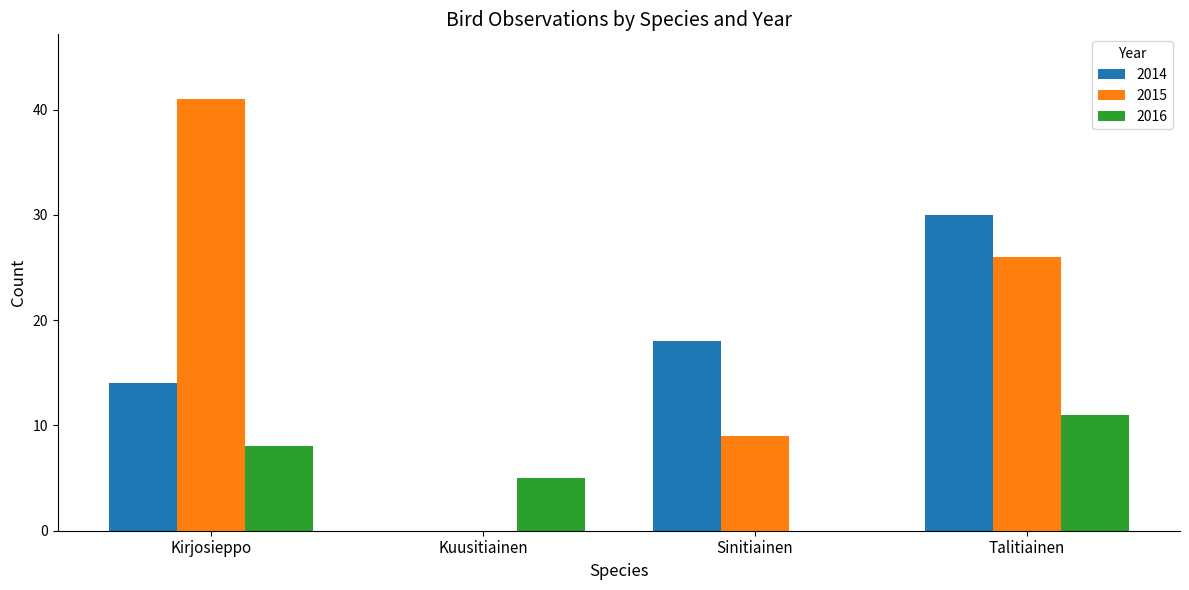

The value of 2016 at Sinitiainen is 0. True or false?

True